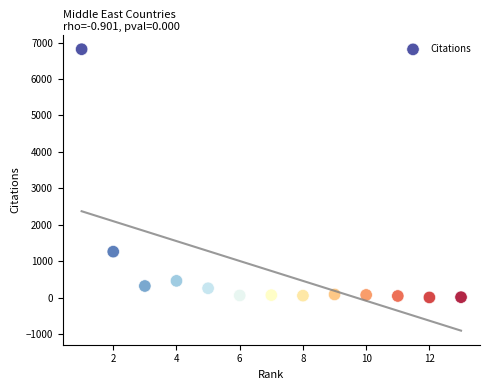

What is the range of Y values (max minus min)?

6815